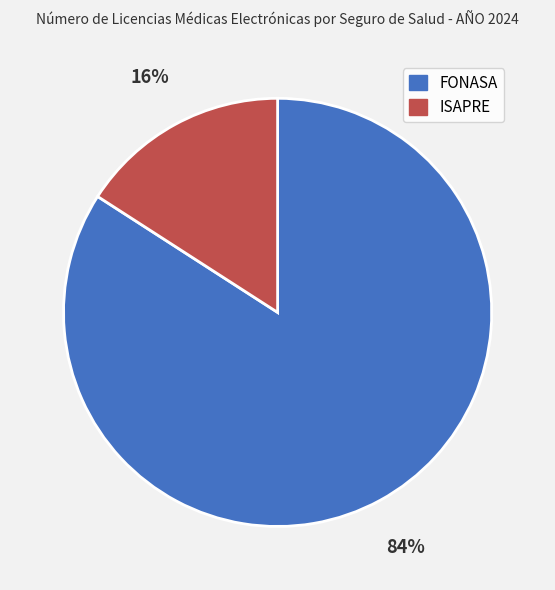

How many segments does this pie chart have?

2